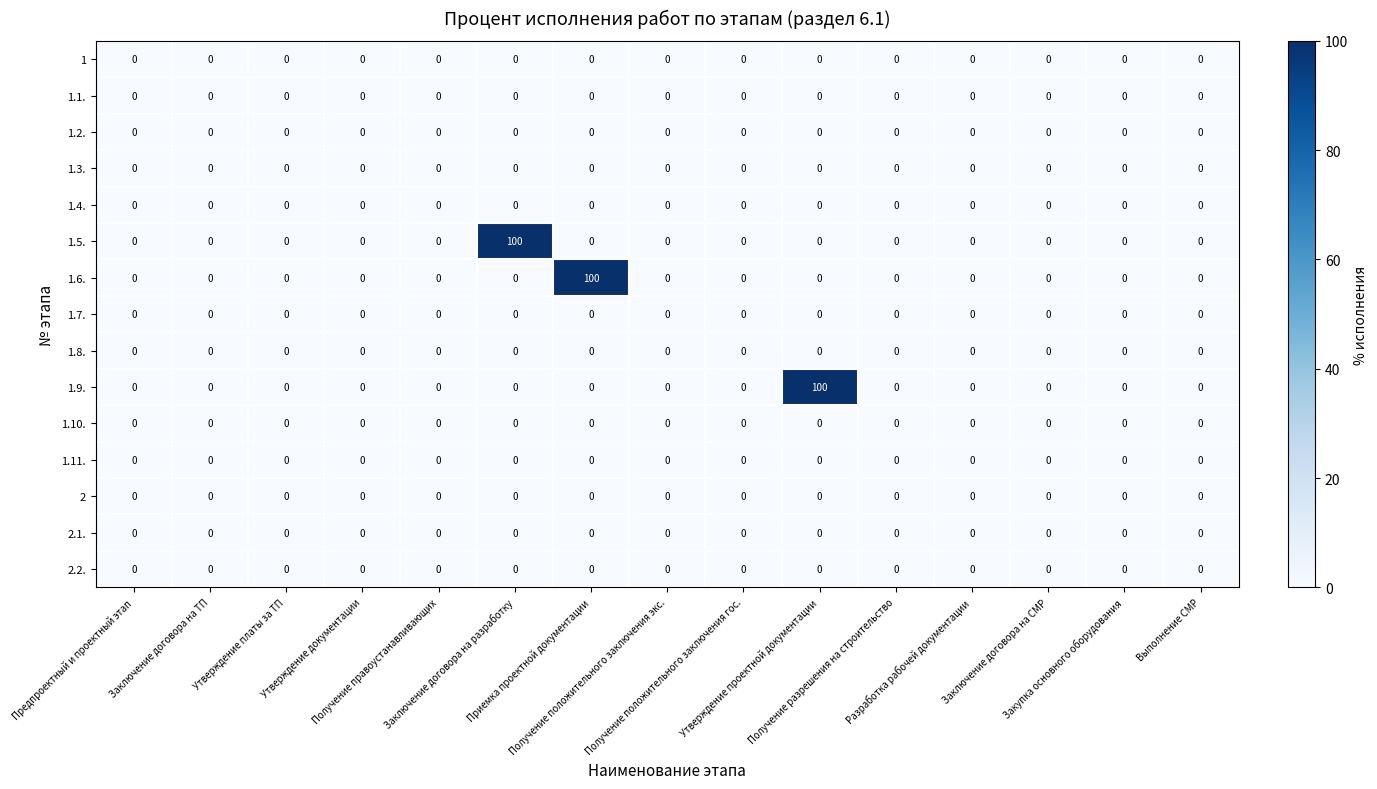

What is the difference between the maximum and minimum values in the 1.6. series?

100